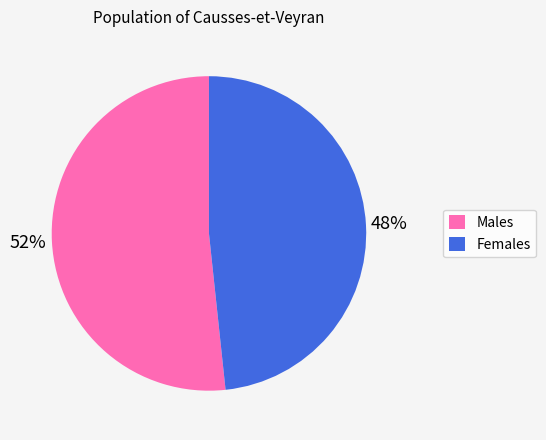

Count the number of slices in the pie.

2